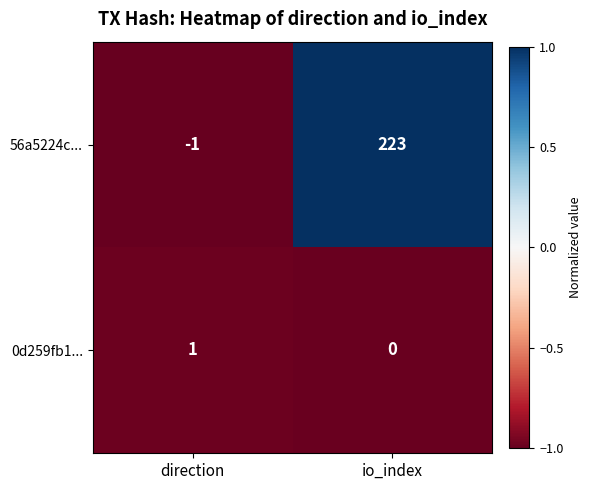

At io_index, list the series in order from largest to smallest.

56a5224c..., 0d259fb1...